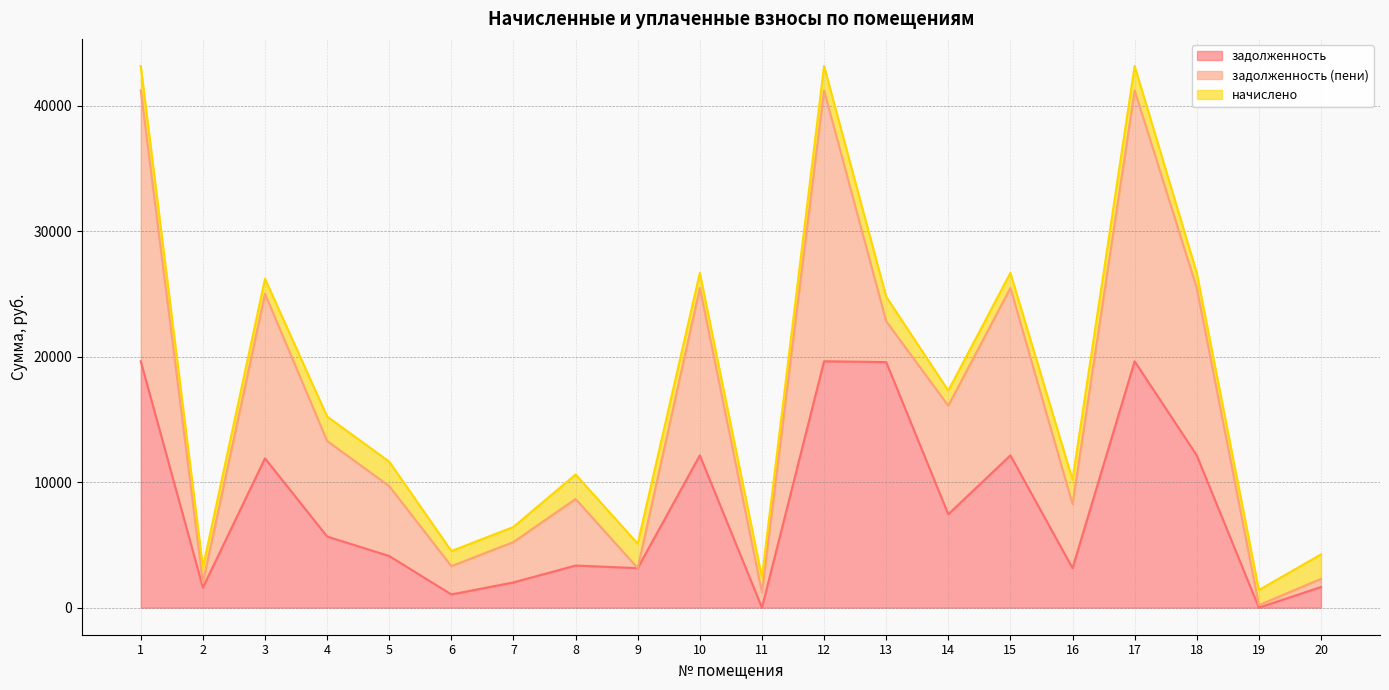

Is it true that задолженность (пени) equals 13345.0 at 15?

True